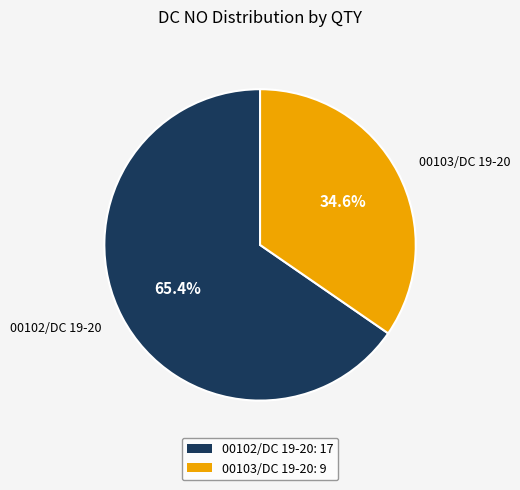

To the nearest percent, what portion does 00103/DC 19-20 represent?

35%